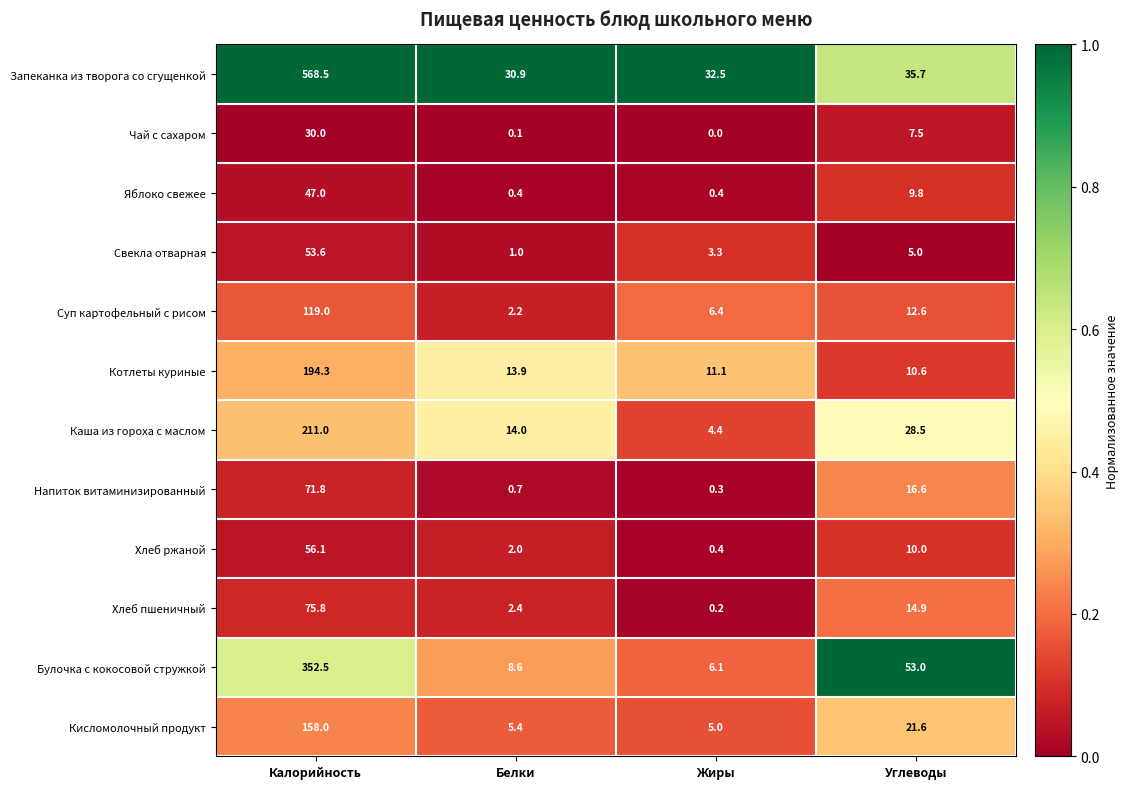

Which label corresponds to the largest value in the chart?

Калорийность